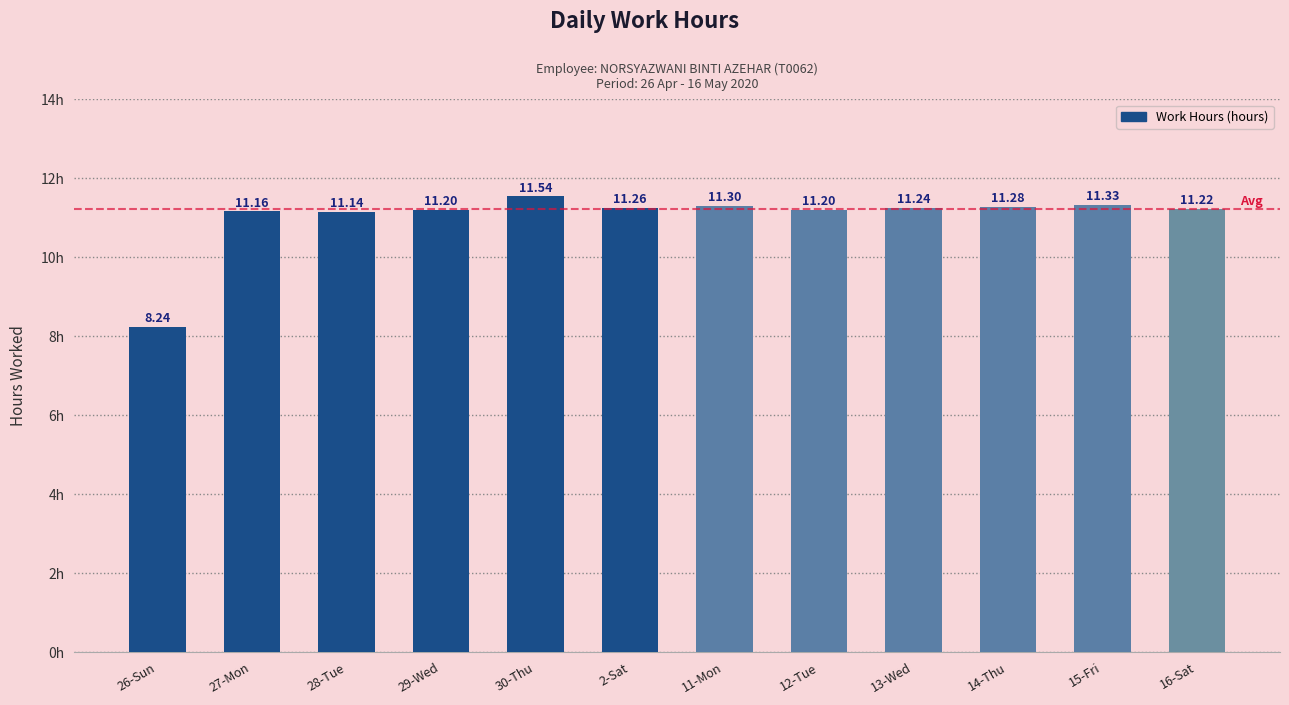

How many bars are there in total?

12